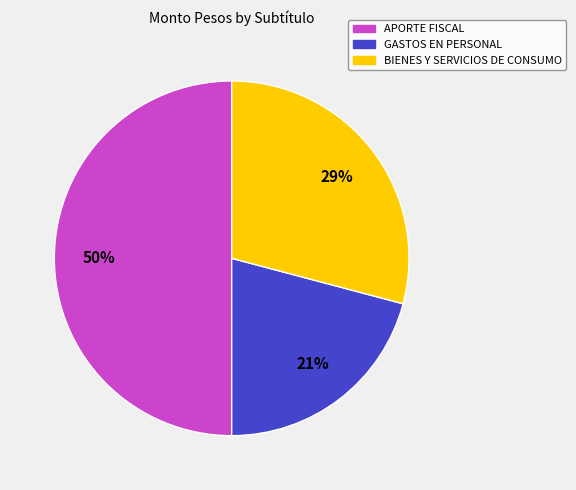

The GASTOS EN PERSONAL slice represents 9% of the pie. True or false?

False